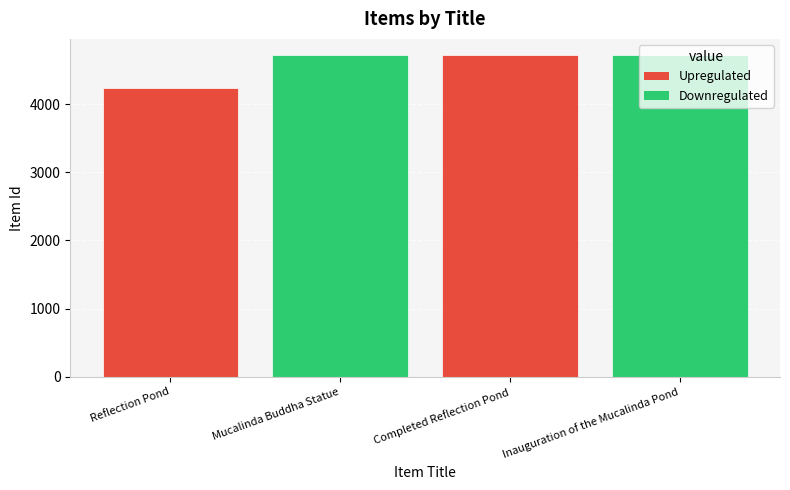

The value at Reflection Pond is 4228. True or false?

True